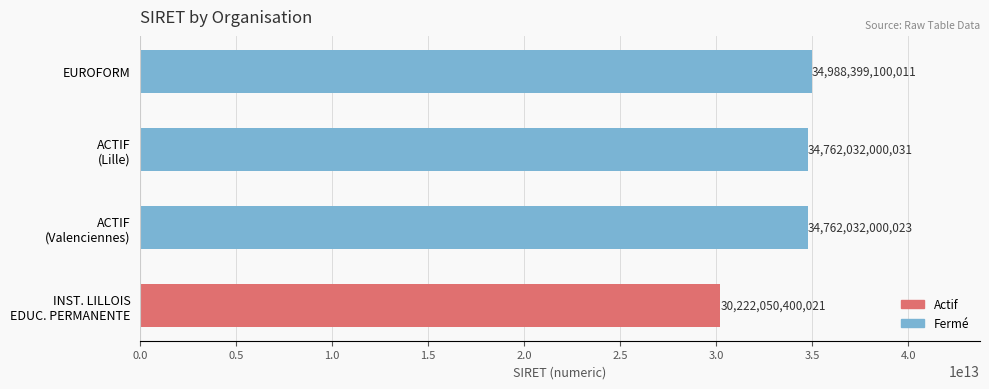

What is the change in value from INST. LILLOIS EDUC. PERMANENTE to EUROFORM?

+4766348699990